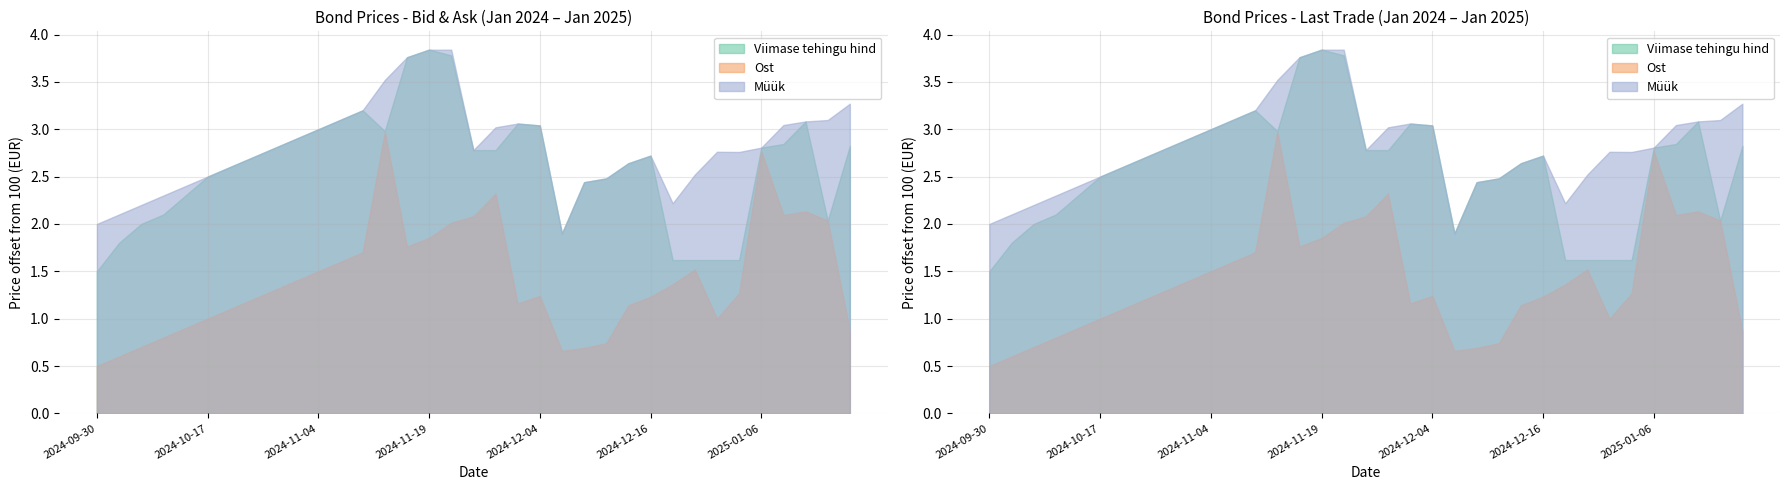

What is the label of the 23rd point from the left?

2024-12-09